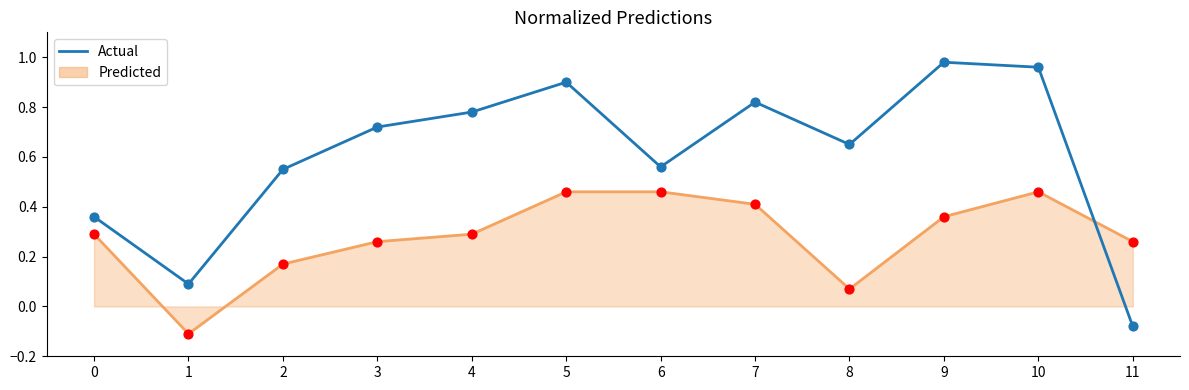

Which series has the largest range (max minus min)?

Actual